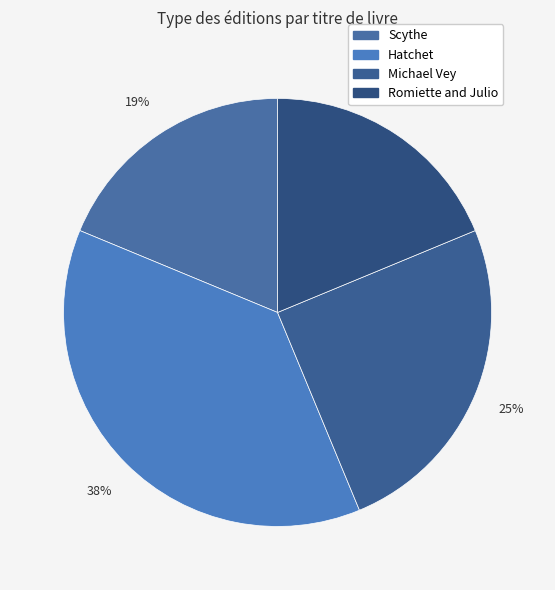

Rank the categories by value from lowest to highest.

Scythe, Romiette and Julio, Michael Vey, Hatchet